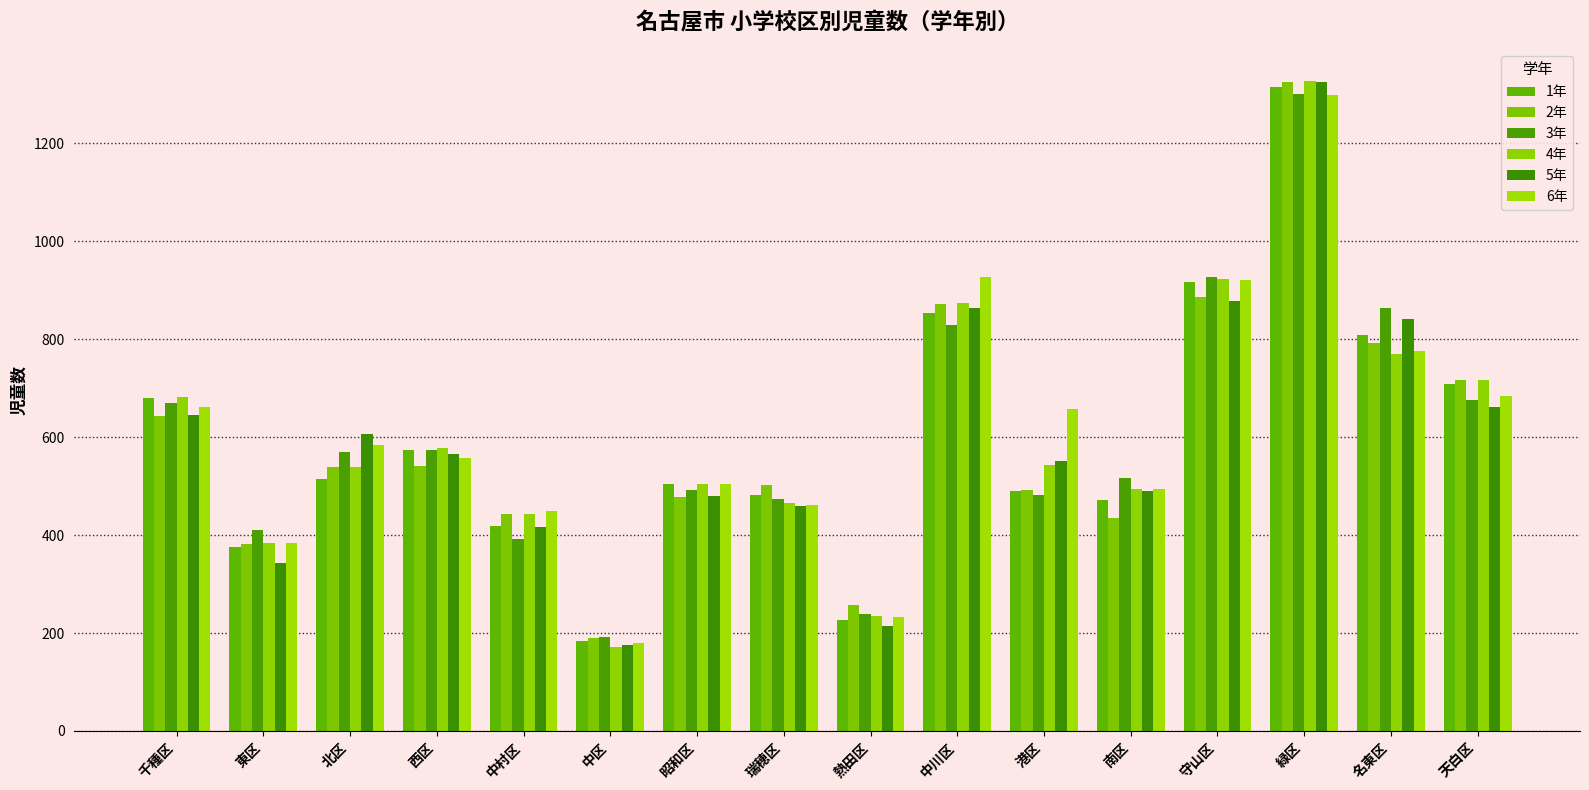

Where is 3年 nearest to the value 746?

天白区